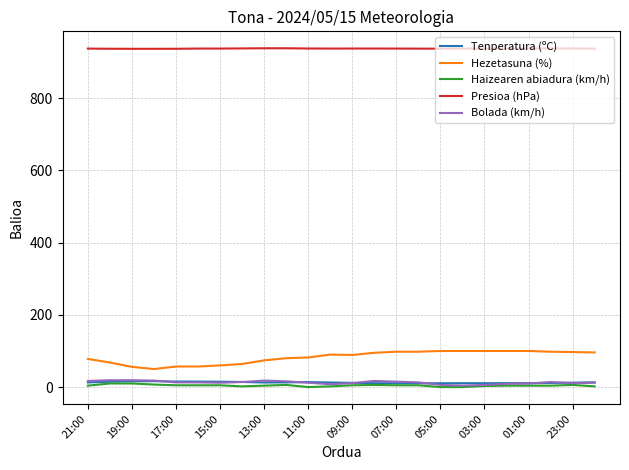

What is the minimum value for Hezetasuna (%)?

50.0